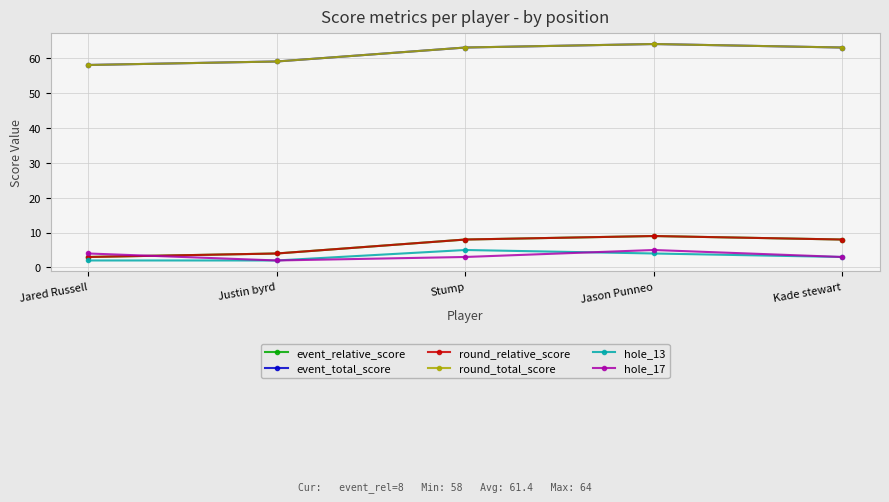

What is the sum of the round_total_score values at Kade stewart and Jason Punneo?

127